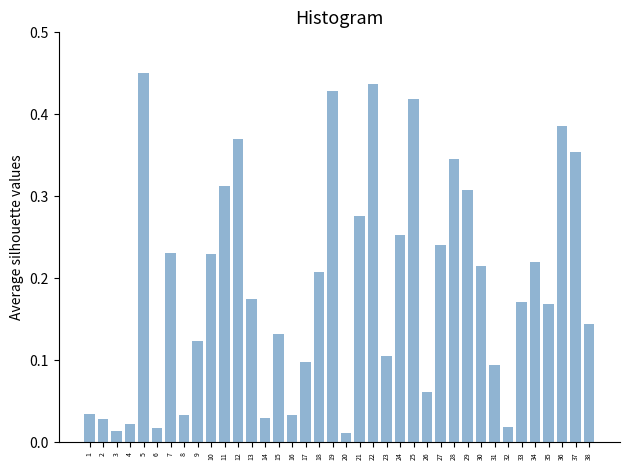

Which label corresponds to the largest value in the chart?

5